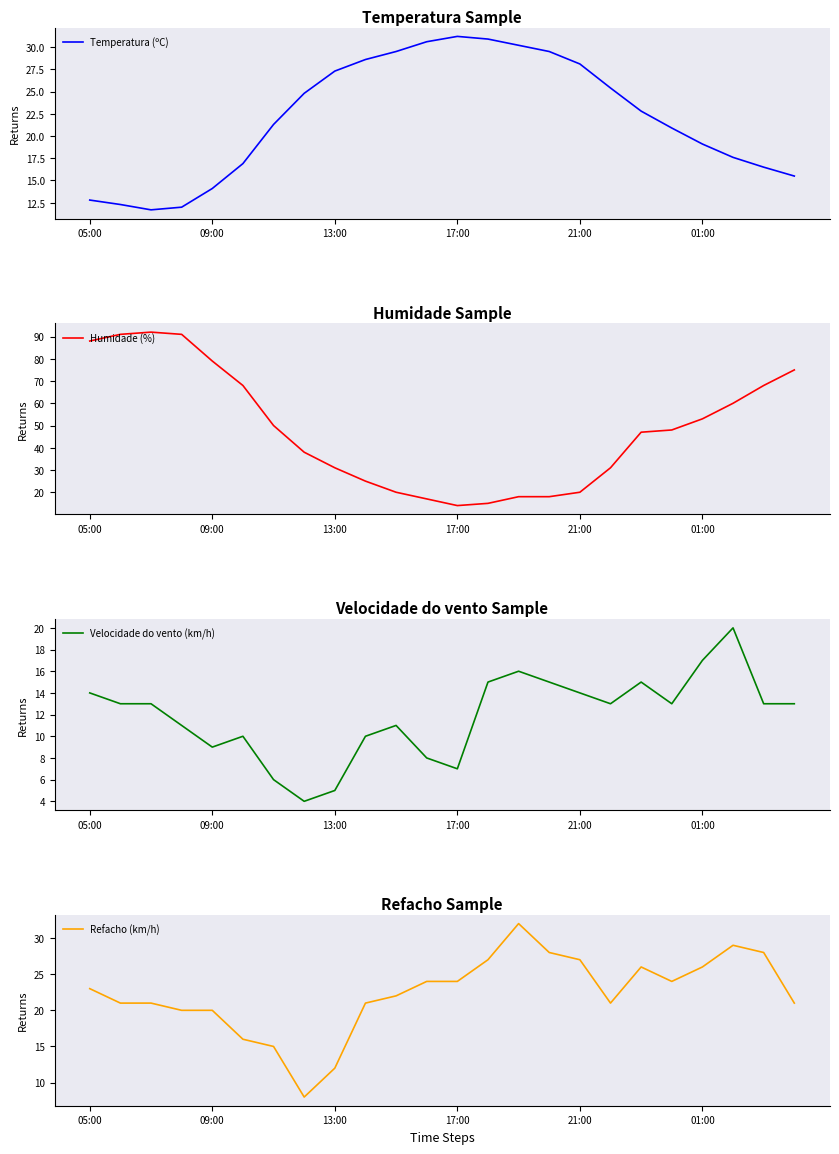

What is the lowest value of the Temperatura (ºC) series?

11.7